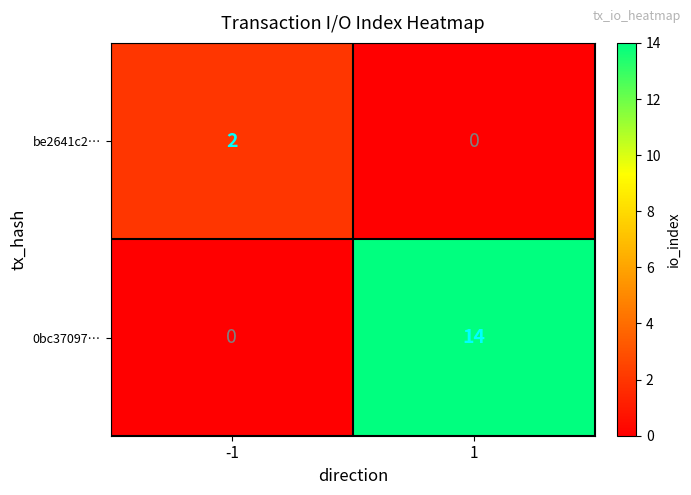

What is the greatest value displayed?

14